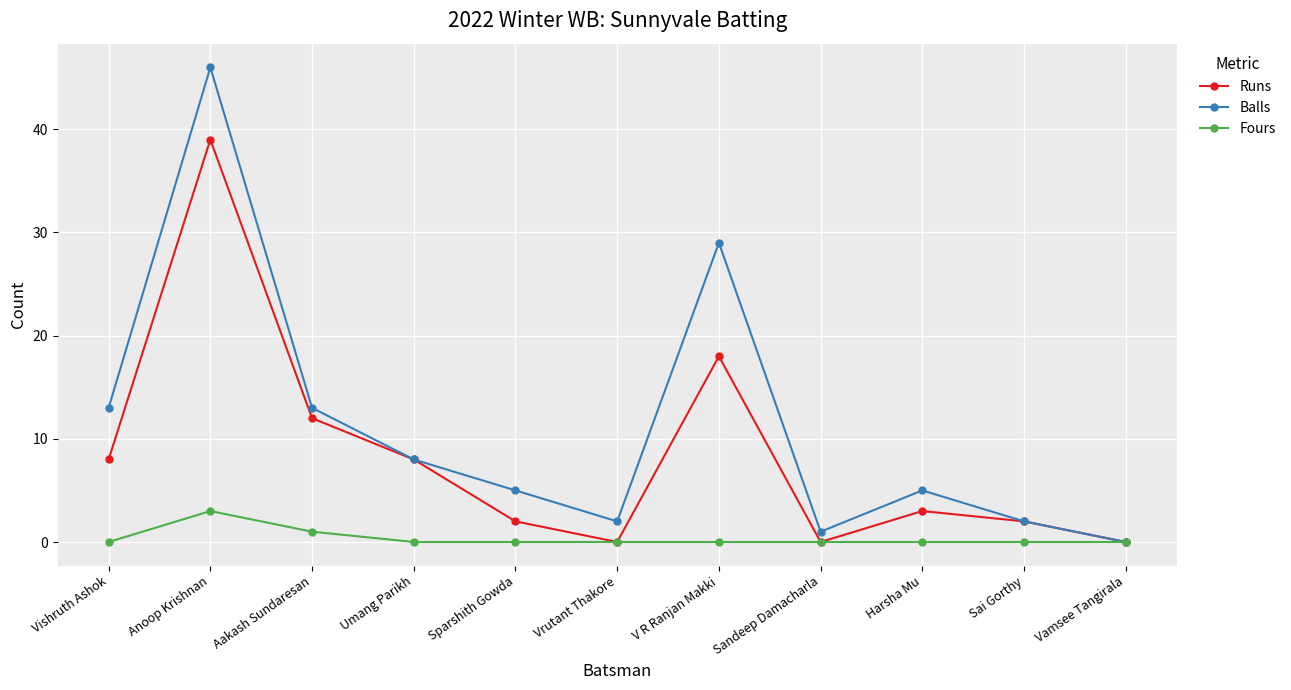

Reading left to right, list all the values displayed in this chart.

Runs: 8	39	12	8	2	0	18	0	3	2	0
Balls: 13	46	13	8	5	2	29	1	5	2	0
Fours: 0	3	1	0	0	0	0	0	0	0	0